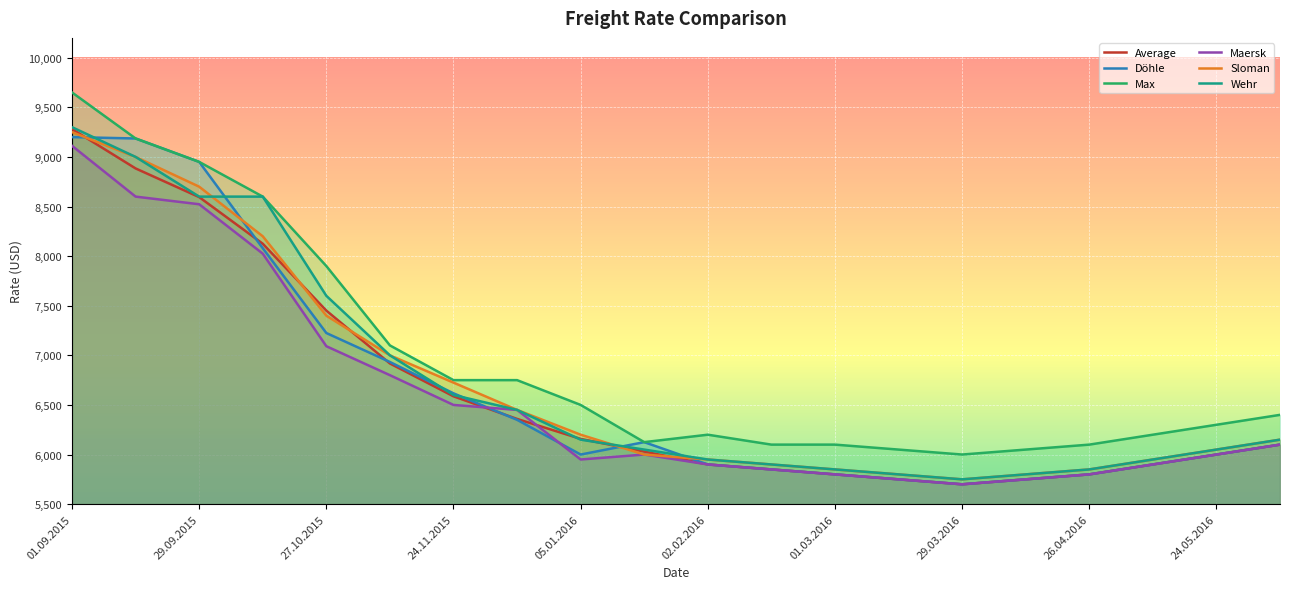

At which label does Wehr first exceed 6150?

01.09.2015